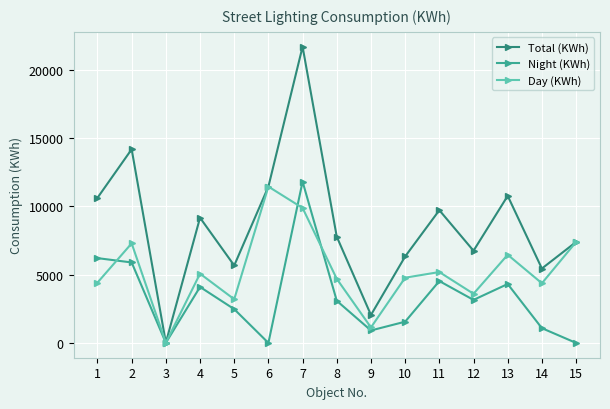

At how many categories does at least one series exceed 18786?

1